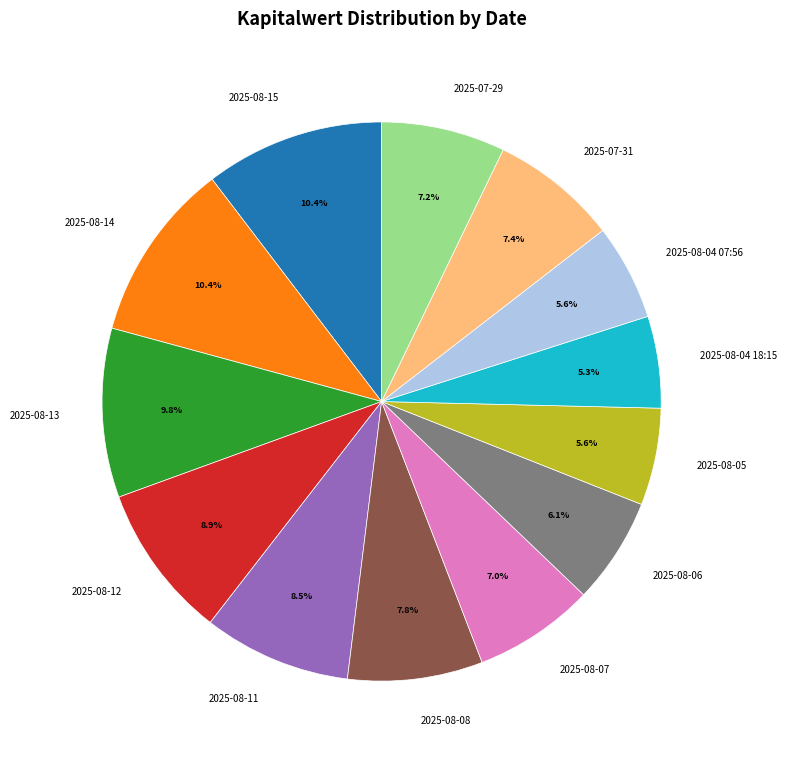

What is the ratio of the value at 2025-08-12 to the value at 2025-08-06?

1.5